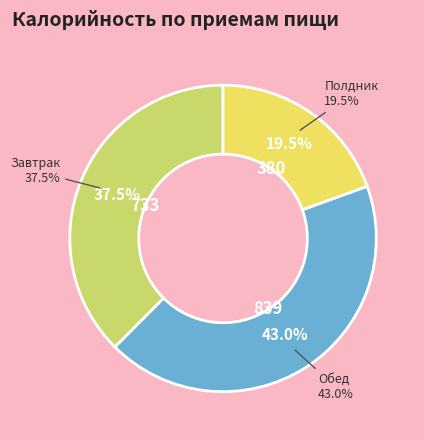

True or false: Макаронные изделия отварные accounts for 16% of the total.

False